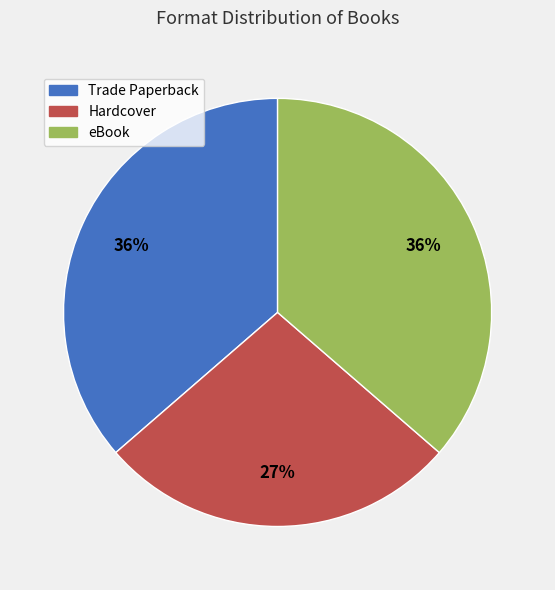

Which category has the smallest portion of the pie?

Hardcover